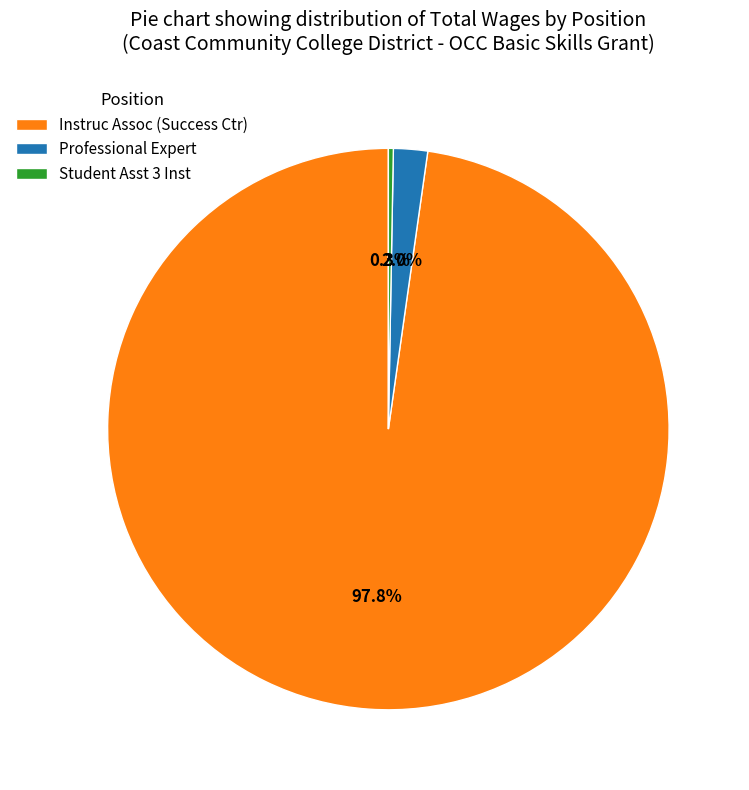

How many segments does this pie chart have?

3